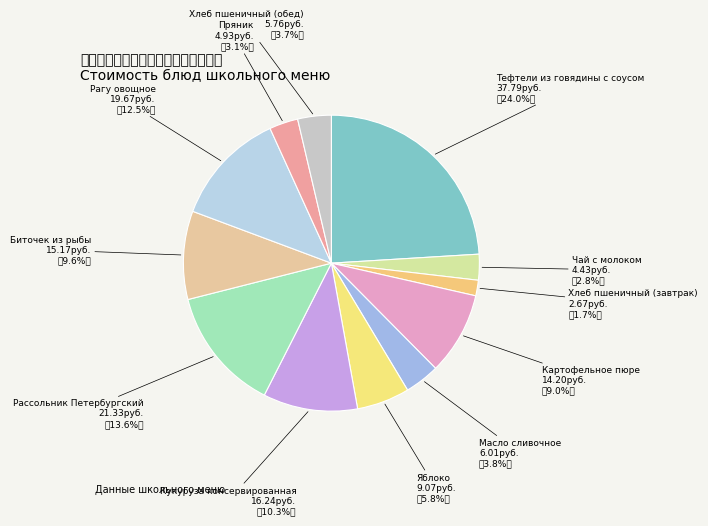

Is it true that Кукуруза консервированная is 10% of the pie?

True